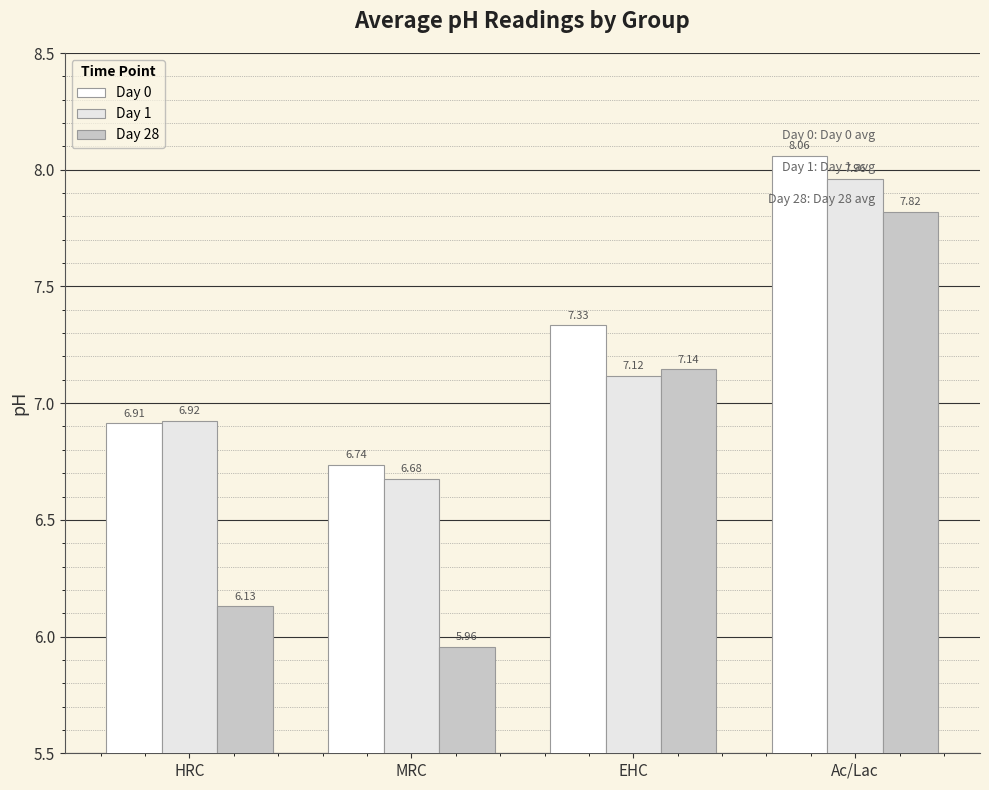

Which series changed the most between HRC and EHC?

Day 28